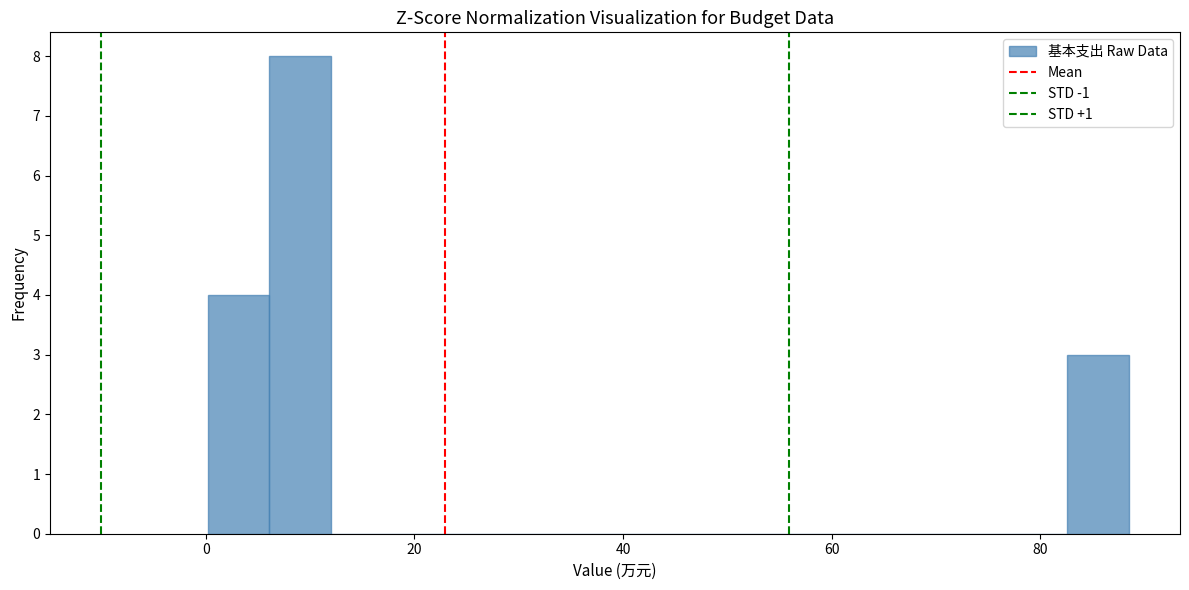

Read against the x-axis, roughly where is the centre of the tallest bar?

10